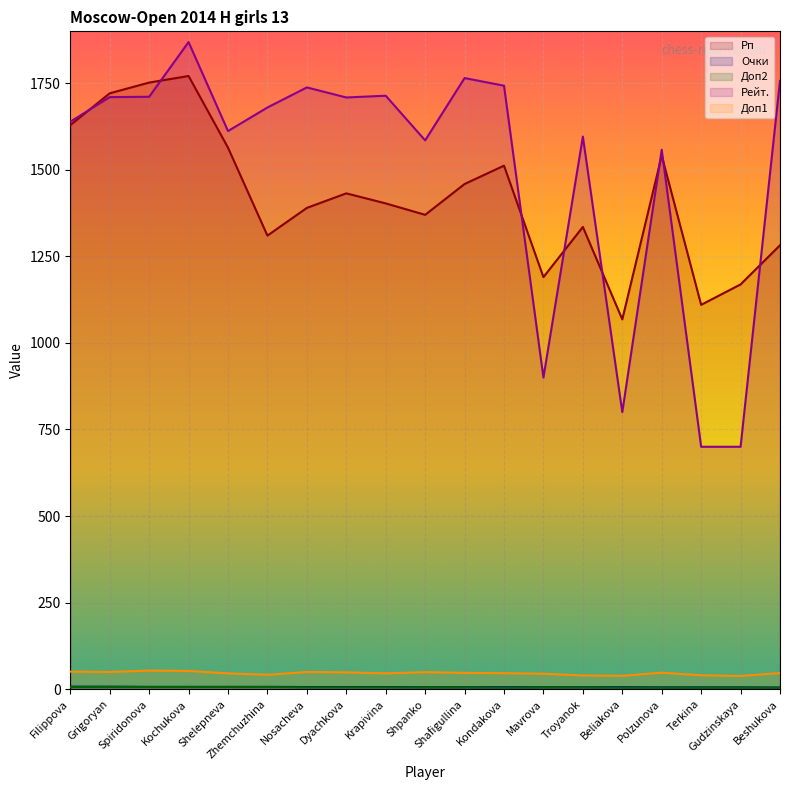

How many lines are shown in the chart?

5